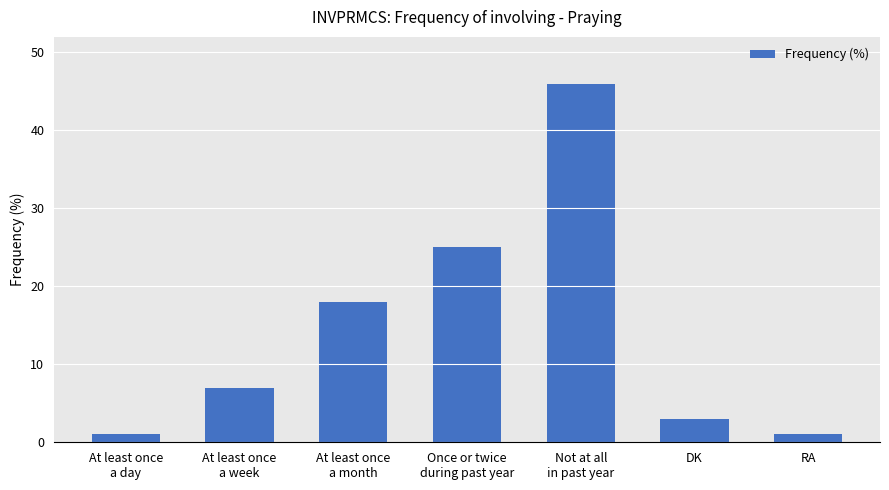

Approximately how many times larger is the value at DK compared to Not at all
in past year?

0.1